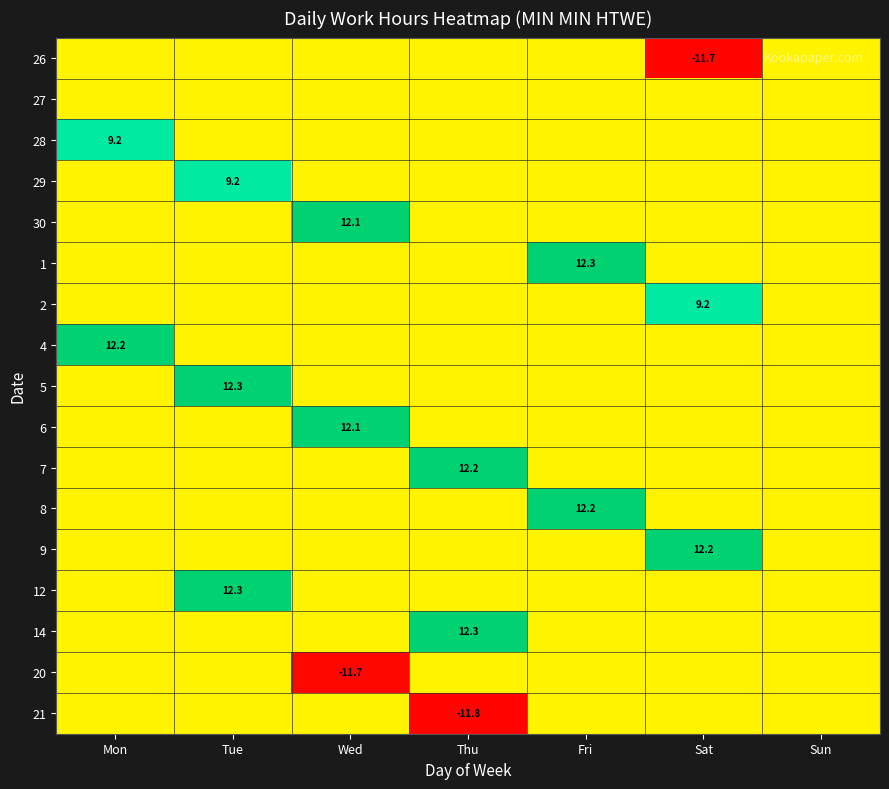

True or false: 4 has a value of 5.3 at Mon.

False